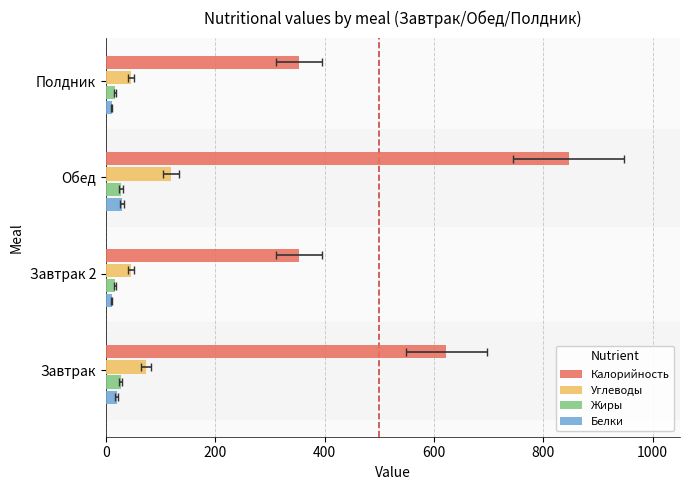

What is the smallest value displayed?

10.7